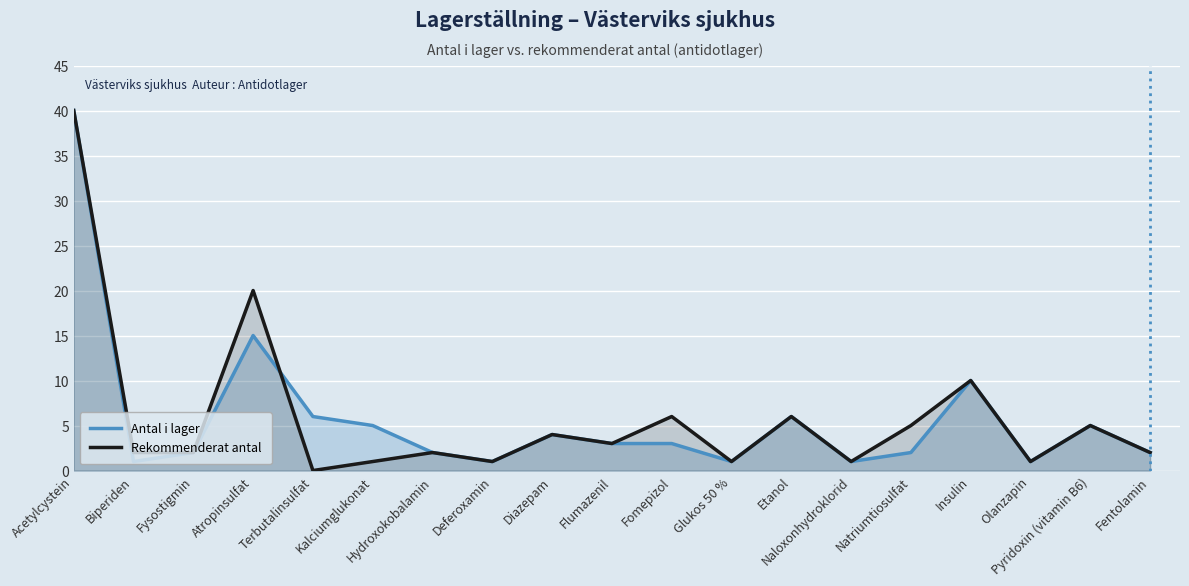

How many lines are shown in the chart?

2